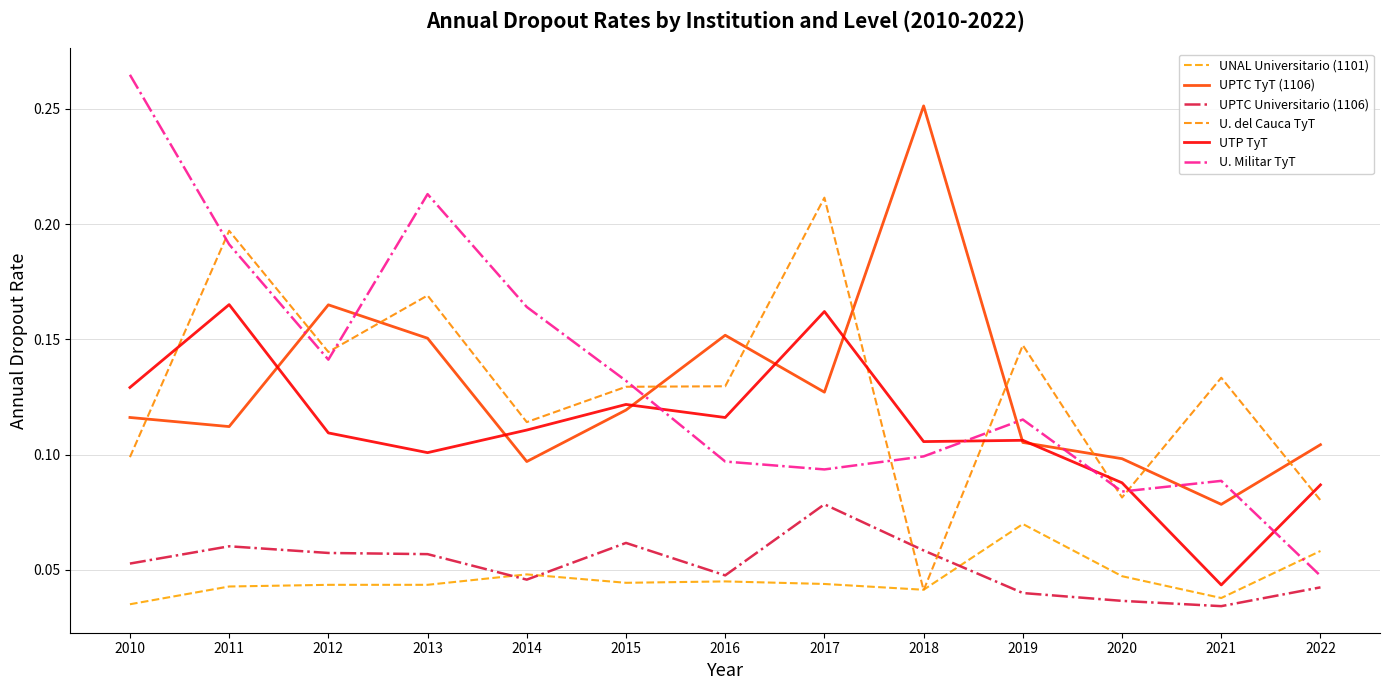

What is the sum of all UNAL Universitario (1101) values?

0.6